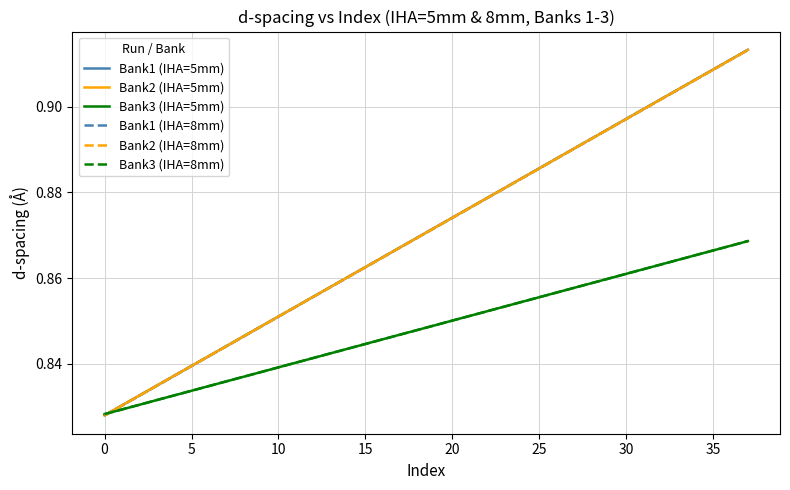

What are all the series names shown in the legend?

Bank1 (IHA=5mm), Bank2 (IHA=5mm), Bank3 (IHA=5mm), Bank1 (IHA=8mm), Bank2 (IHA=8mm), Bank3 (IHA=8mm)